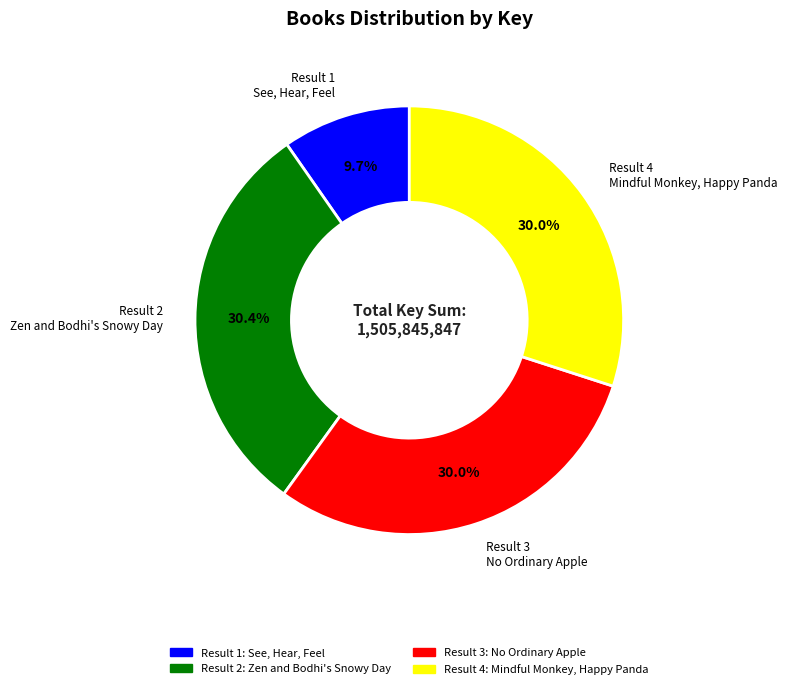

Does any single category account for the majority?

No